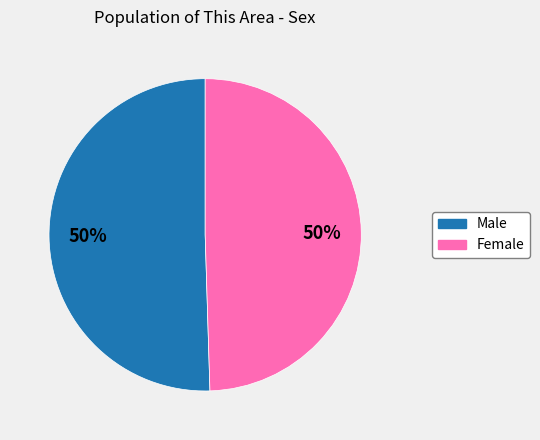

Approximately how many times larger is the value at Male compared to Female?

1.0